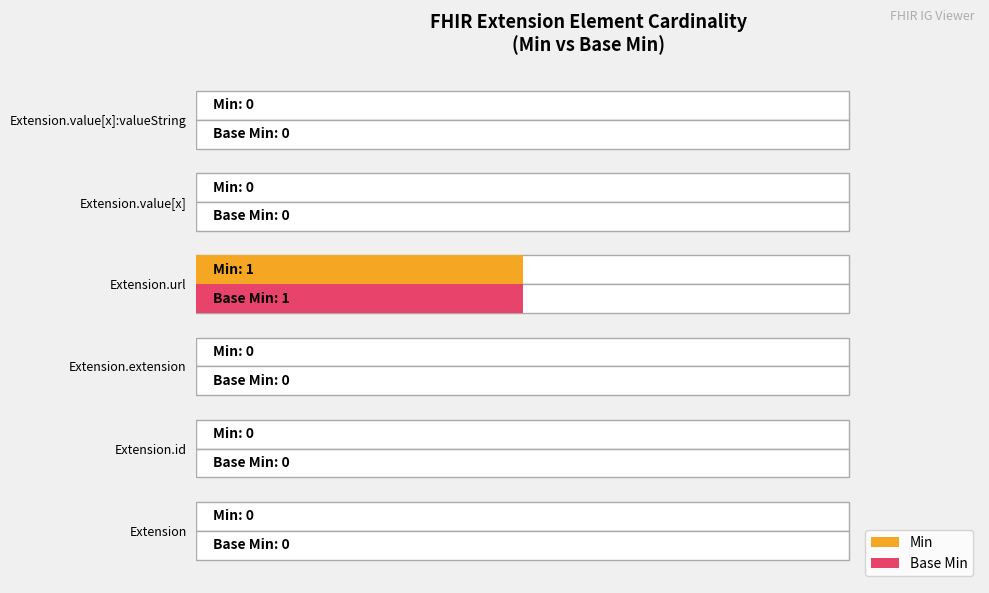

Rank the series by their maximum value, from lowest to highest.

Min, Base Min